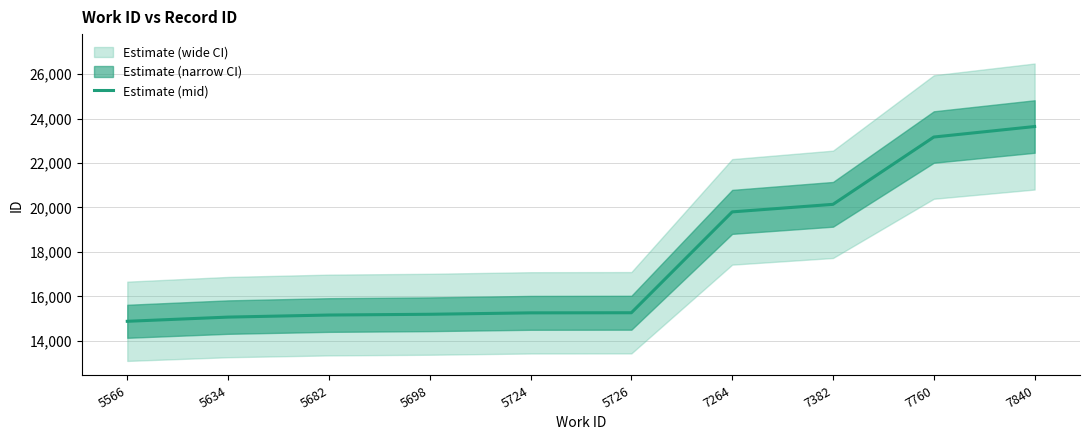

Between 5634 and 5566, which is larger?

5634